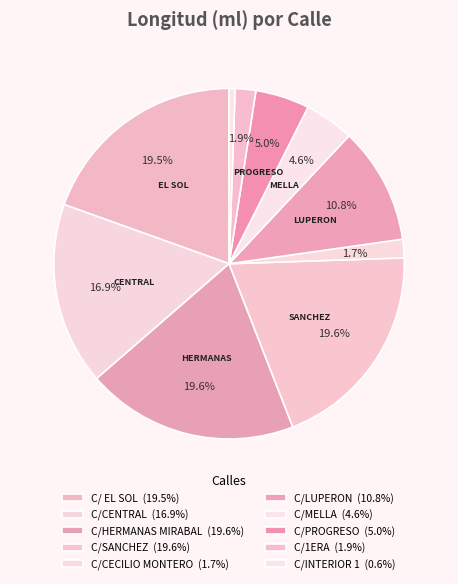

Count the number of slices in the pie.

10